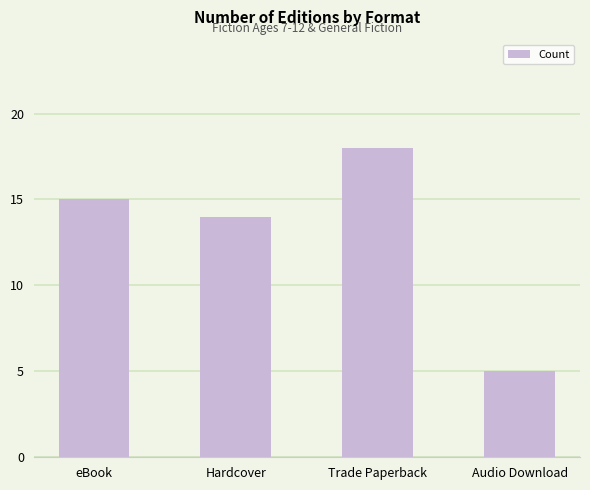

True or false: the data shows 14 at Hardcover.

True